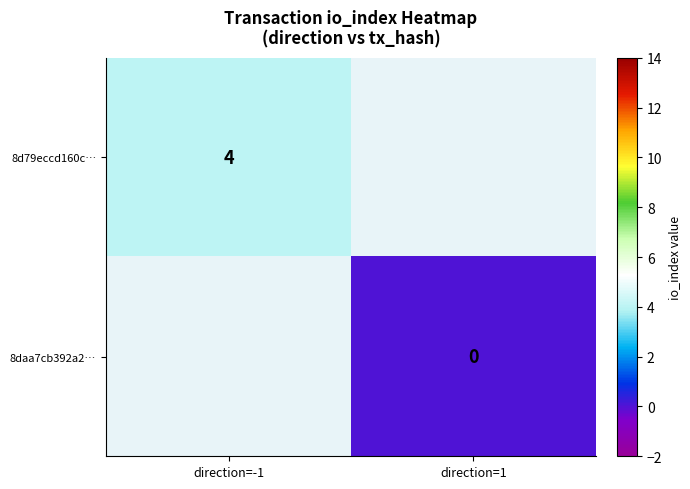

Which category has the highest value across all series?

direction=-1